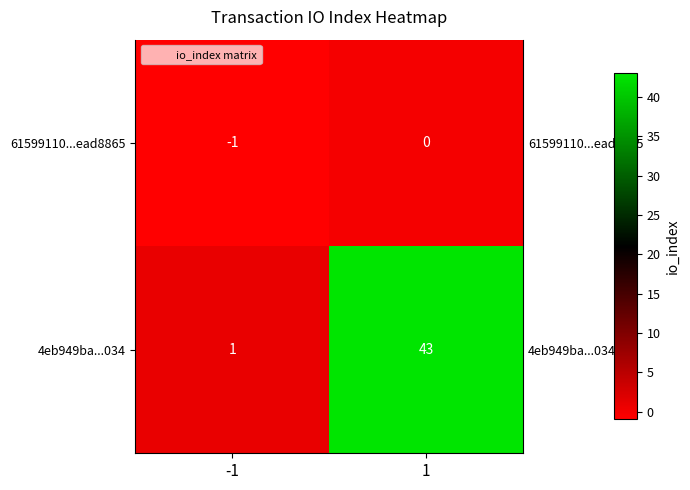

Reading left to right, what are all the values shown in this chart?

61599110...ead8865: -1=-1	1=0
4eb949ba...034: -1=1	1=43